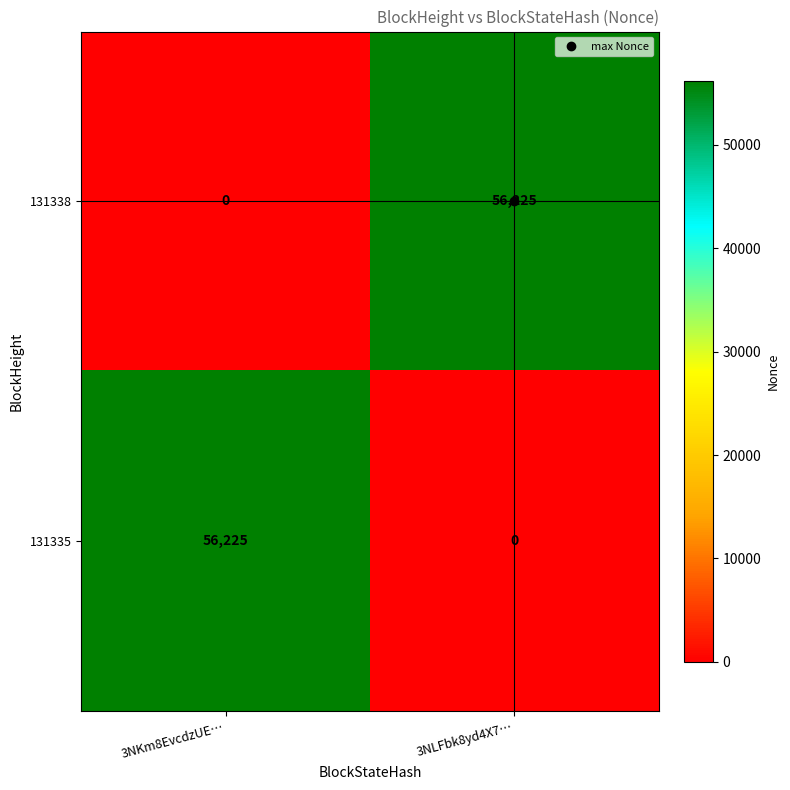

What is the difference between the highest and lowest values at 3NKm8EvcdzUE…?

56225